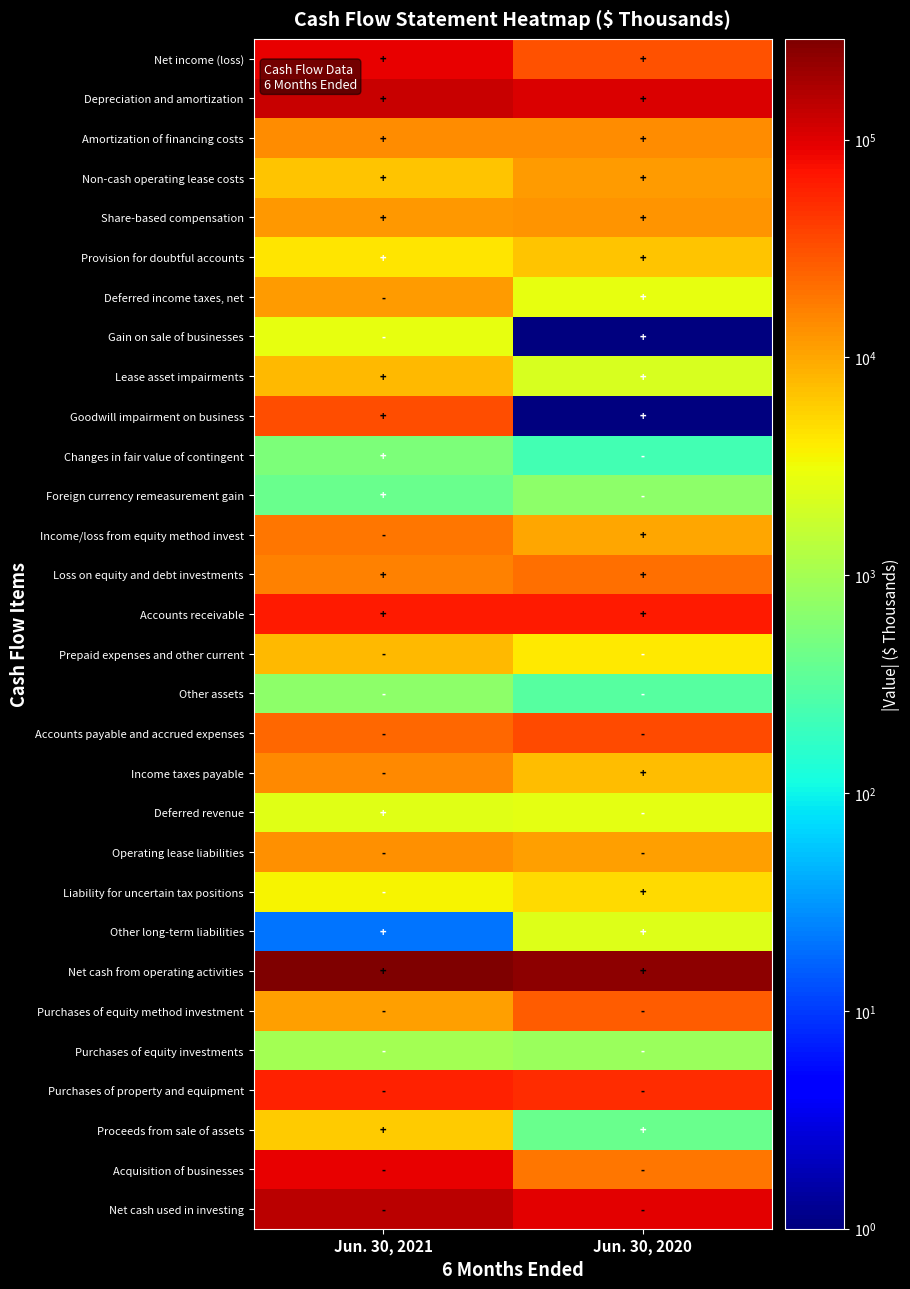

How many distinct data groups are displayed?

30